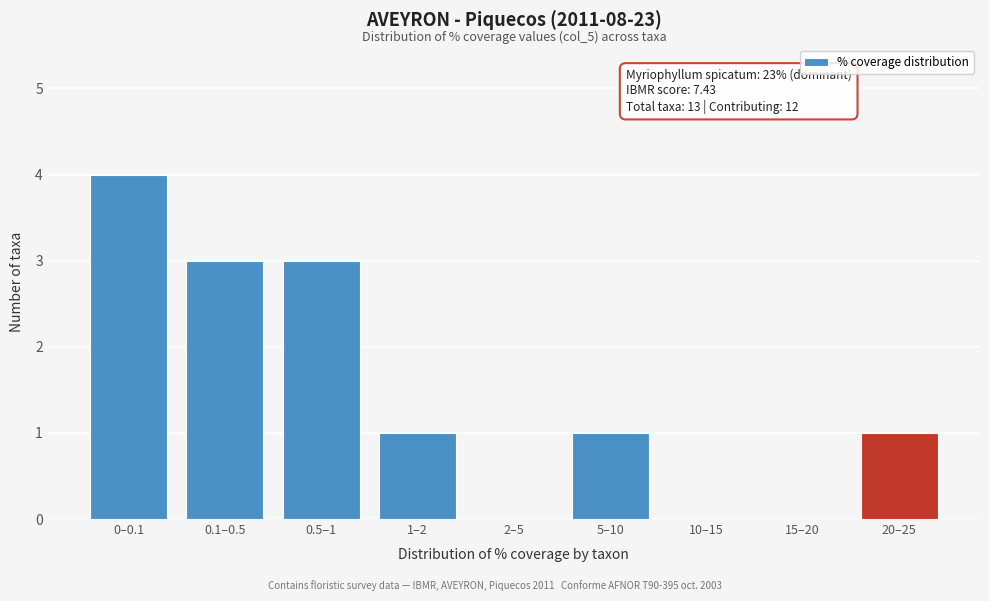

Reading right to left, transcribe all the data shown in this chart.

20–25=1	15–20=0	10–15=0	5–10=1	2–5=0	1–2=1	0.5–1=3	0.1–0.5=3	0–0.1=4